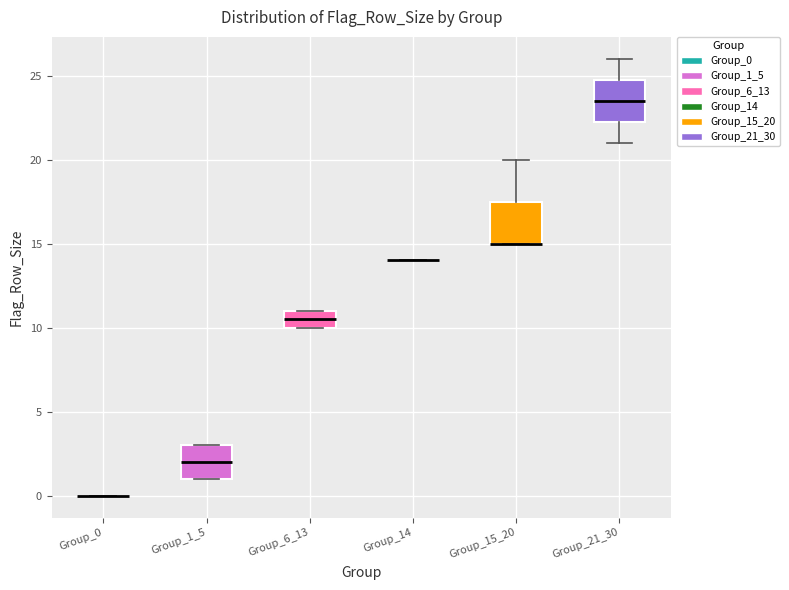

Reading left to right, transcribe this box plot: for each box, give where its median line is, the range the box spans, and where its two whiskers end, as read against the y-axis. The values are not printed on the chart, so give them approximately, as read against the axis.

Group_0: box collapsed to a line at 0.0, whiskers 0.0 to 0.0
Group_1_5: median 2.0, box 1.0 to 3.0, whiskers 1.0 to 3.0
Group_6_13: median 10.5, box 10.0 to 11.0, whiskers 10.0 to 11.0
Group_14: box collapsed to a line at 14.0, whiskers 14.0 to 14.0
Group_15_20: median 15.0 (drawn on the box's lower edge), box 15.0 to 17.5, whiskers 15.0 to 20.0
Group_21_30: median 23.5, box 22.5 to 25.0, whiskers 21.0 to 26.0